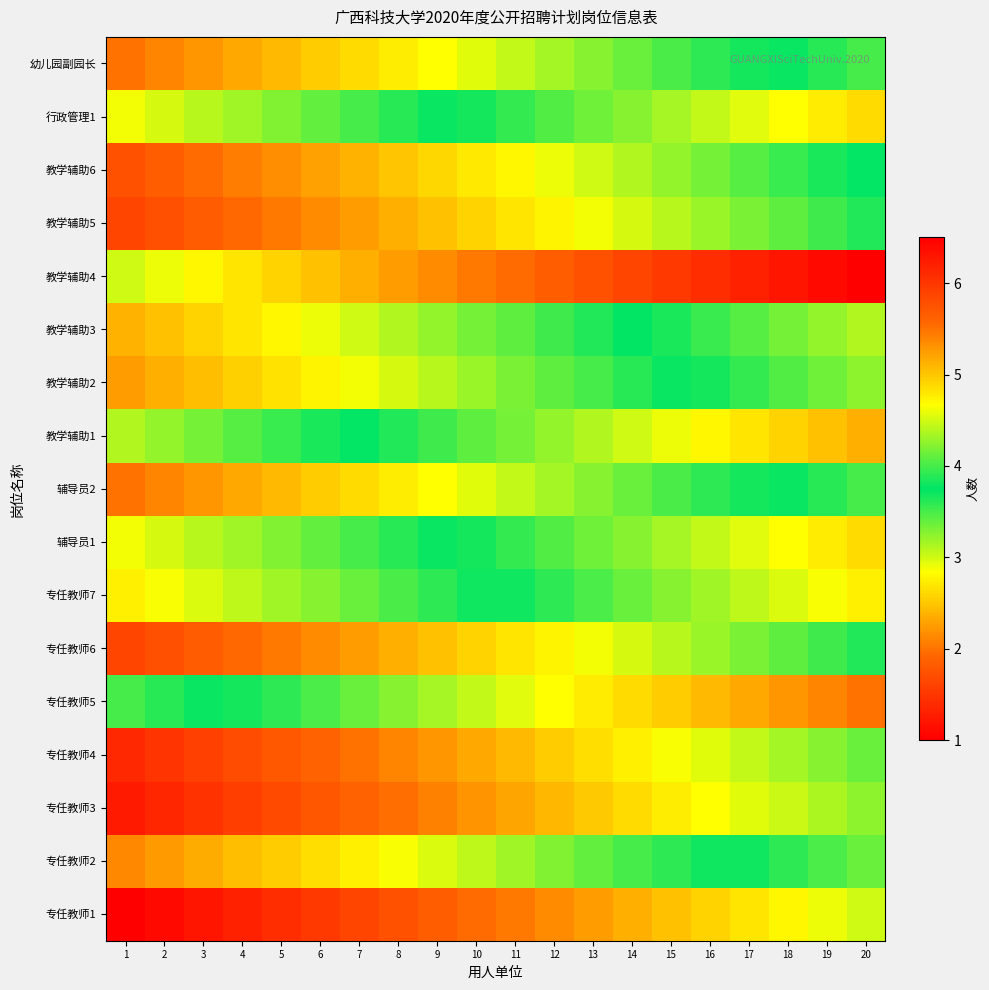

What is the maximum value shown in the chart?

6.5